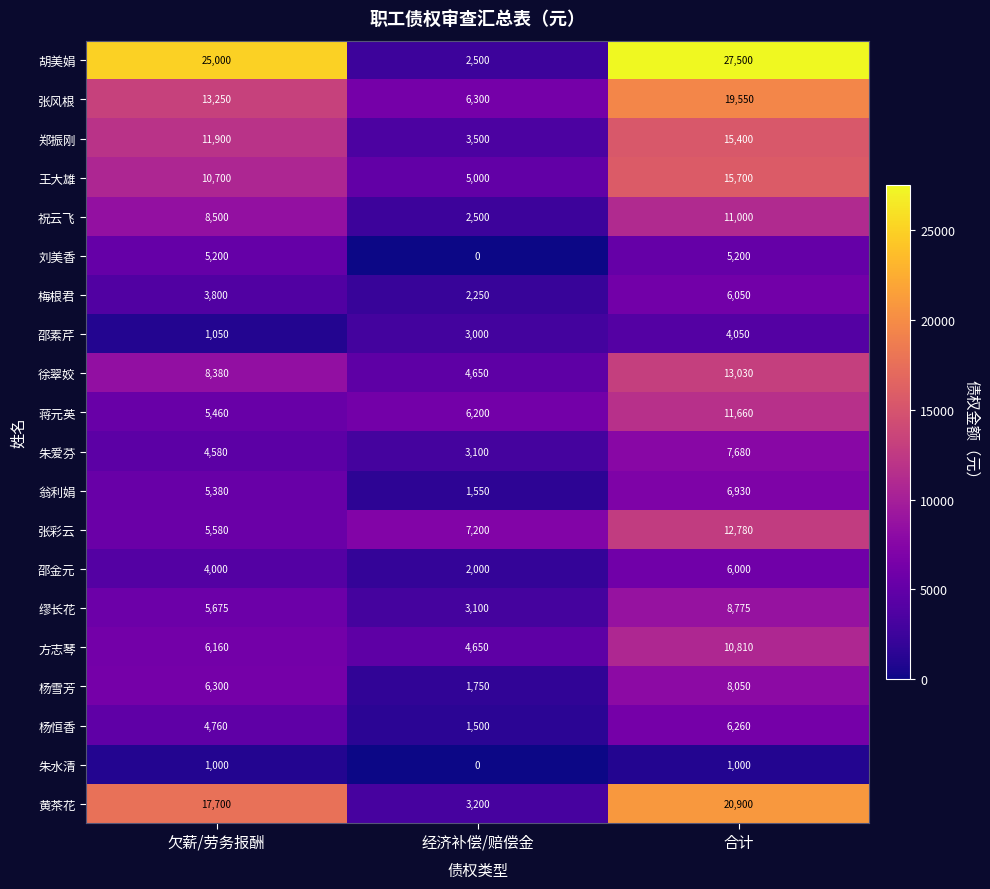

At how many categories does at least one series exceed 5227?

3